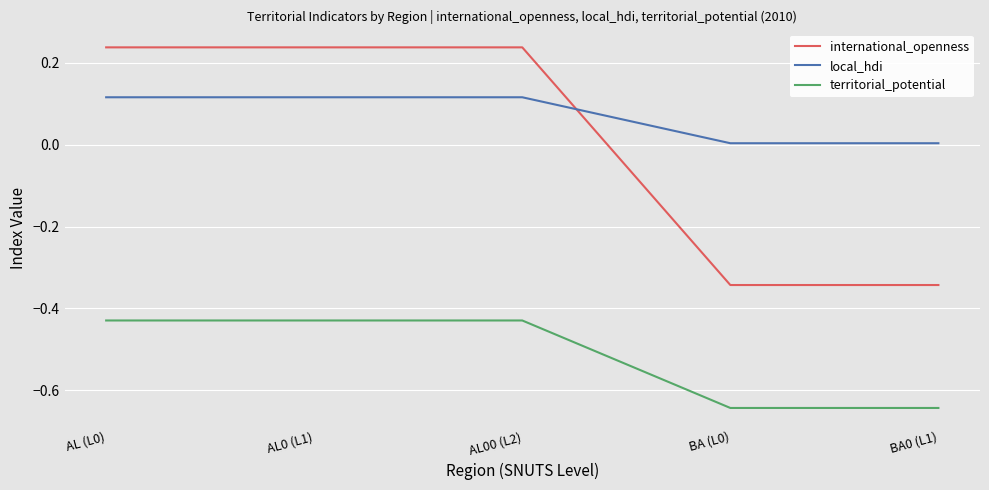

Which series has the largest total across all categories?

local_hdi